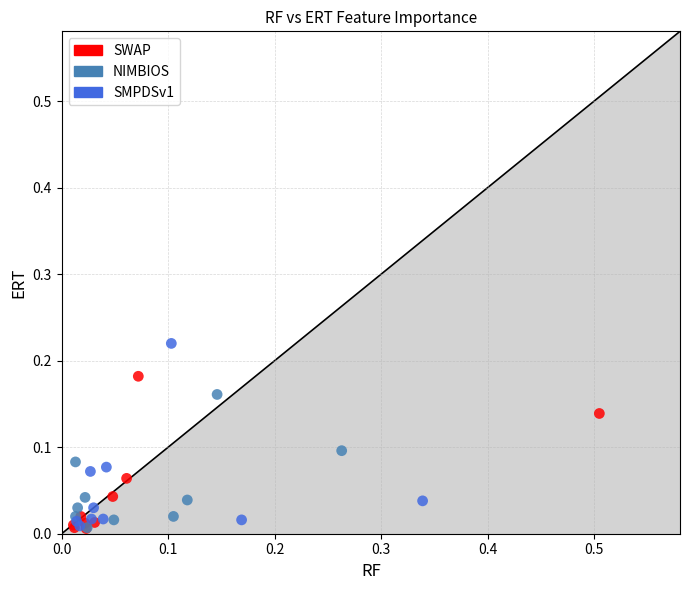

Which series contains the highest Y value?

SMPDSv1